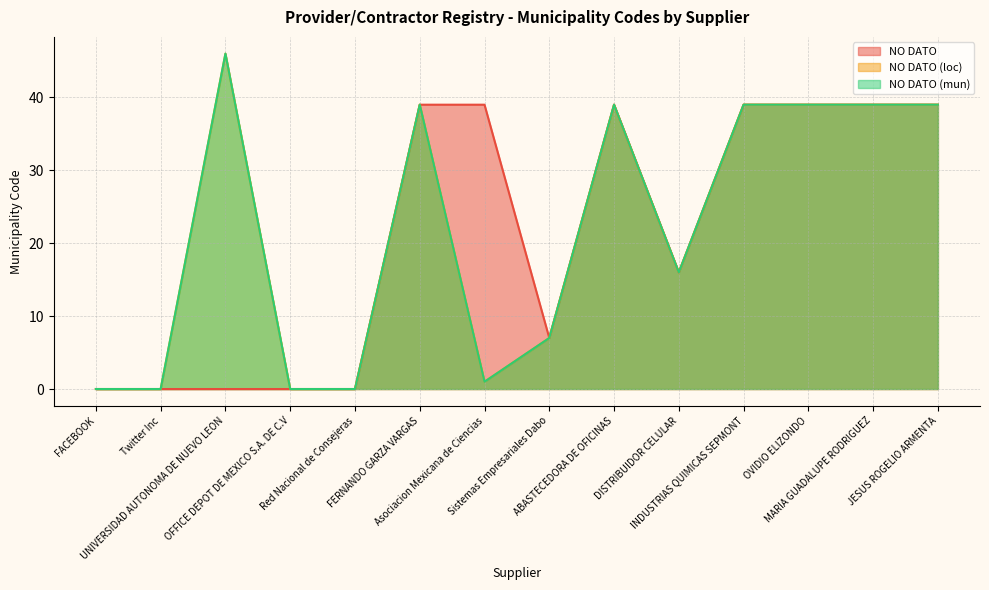

True or false: NO DATO and NO DATO (loc) intersect in this chart.

False